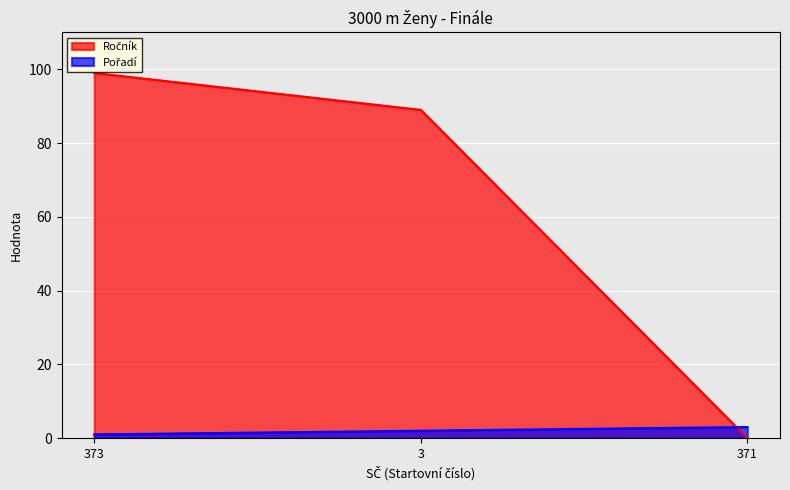

What is the highest value of the Pořadí series?

3